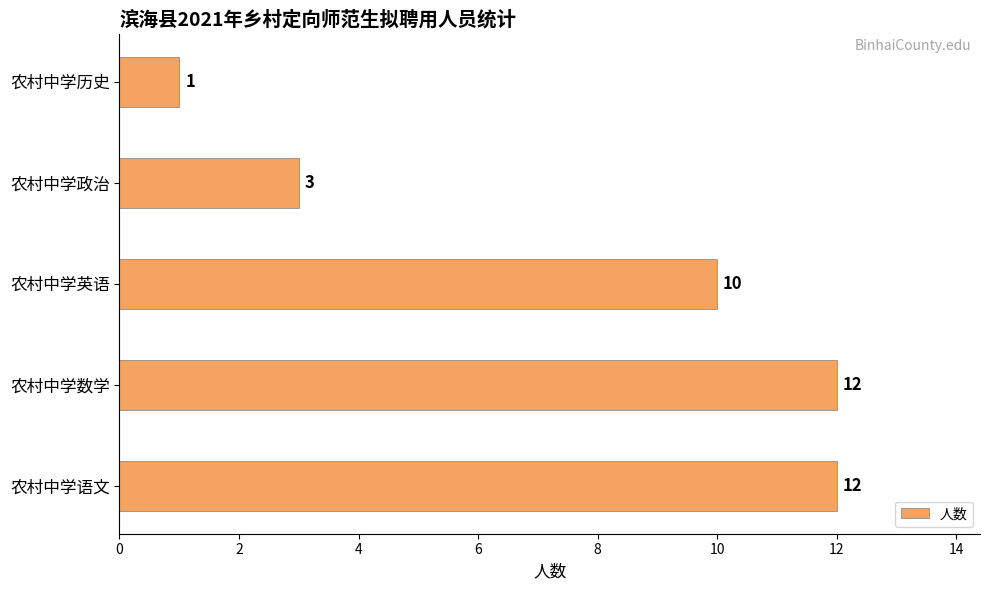

True or false: the data shows 4 at 农村中学政治.

False